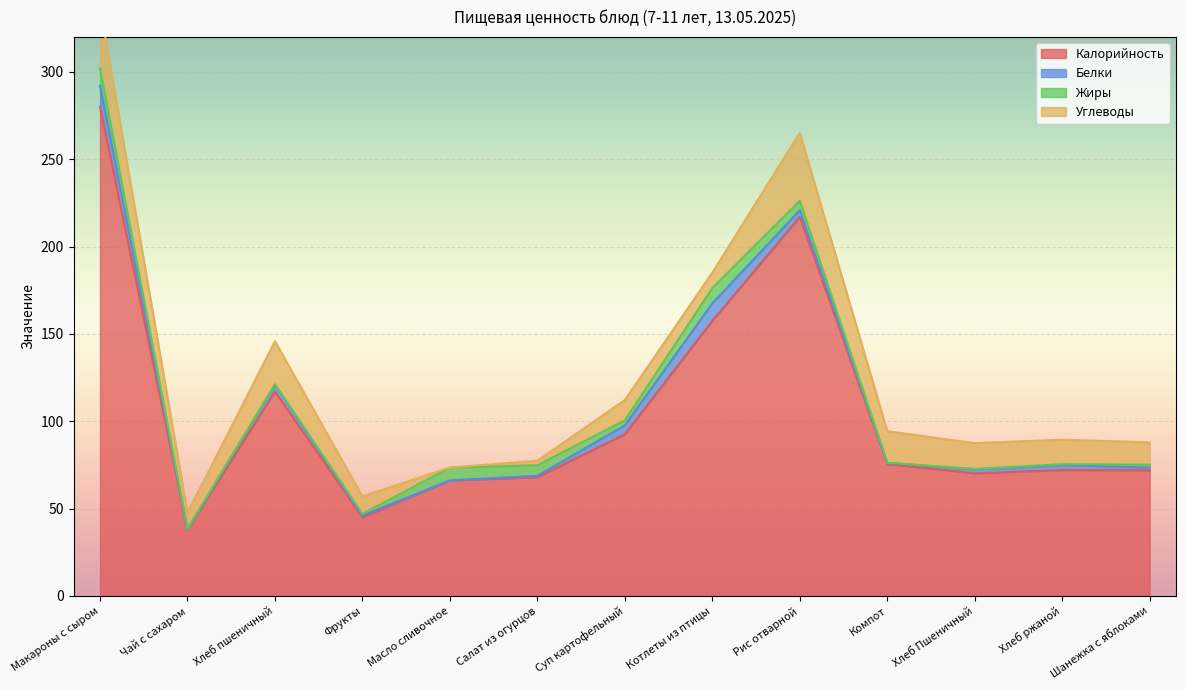

The value of Калорийность at Шанежка с яблоками is 72.0. True or false?

True